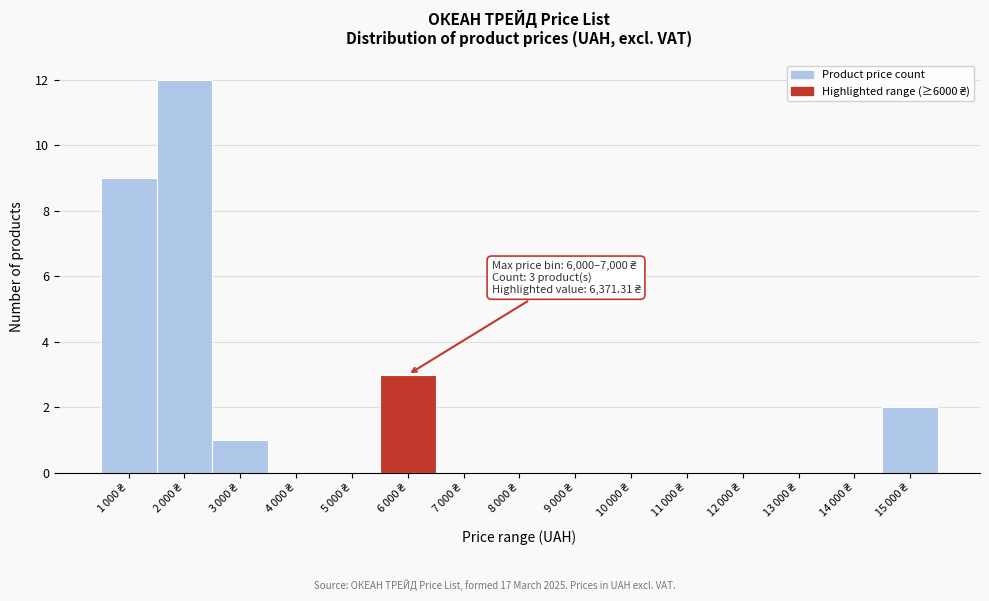

What is the greatest value displayed?

12